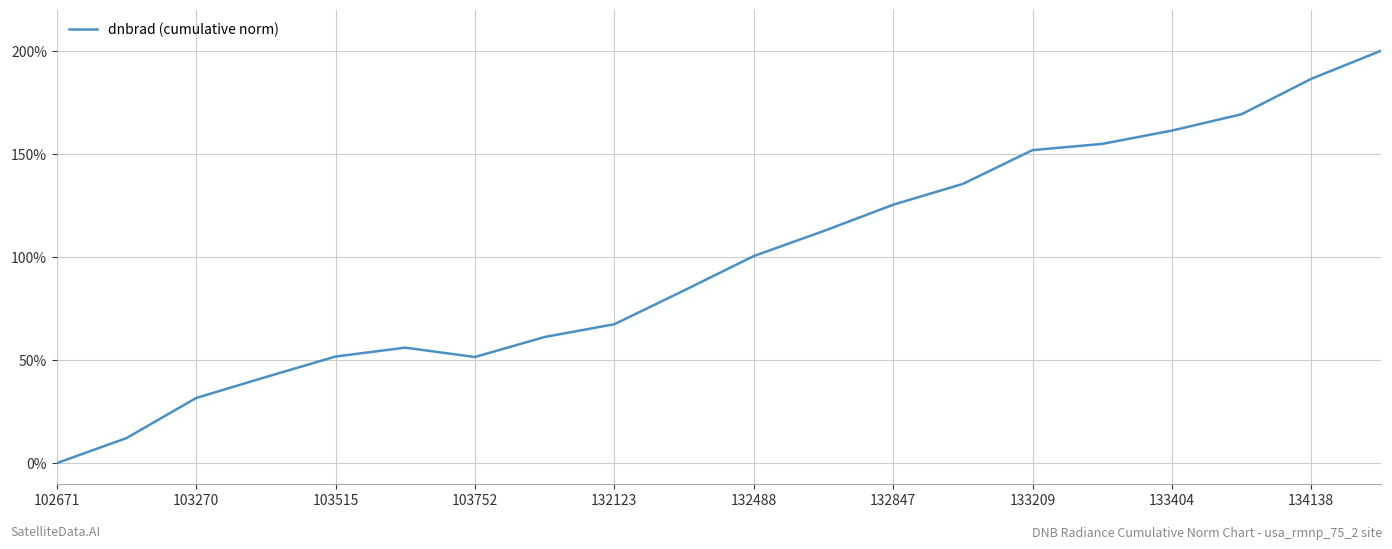

Does the chart display data point markers on the line(s)?

No